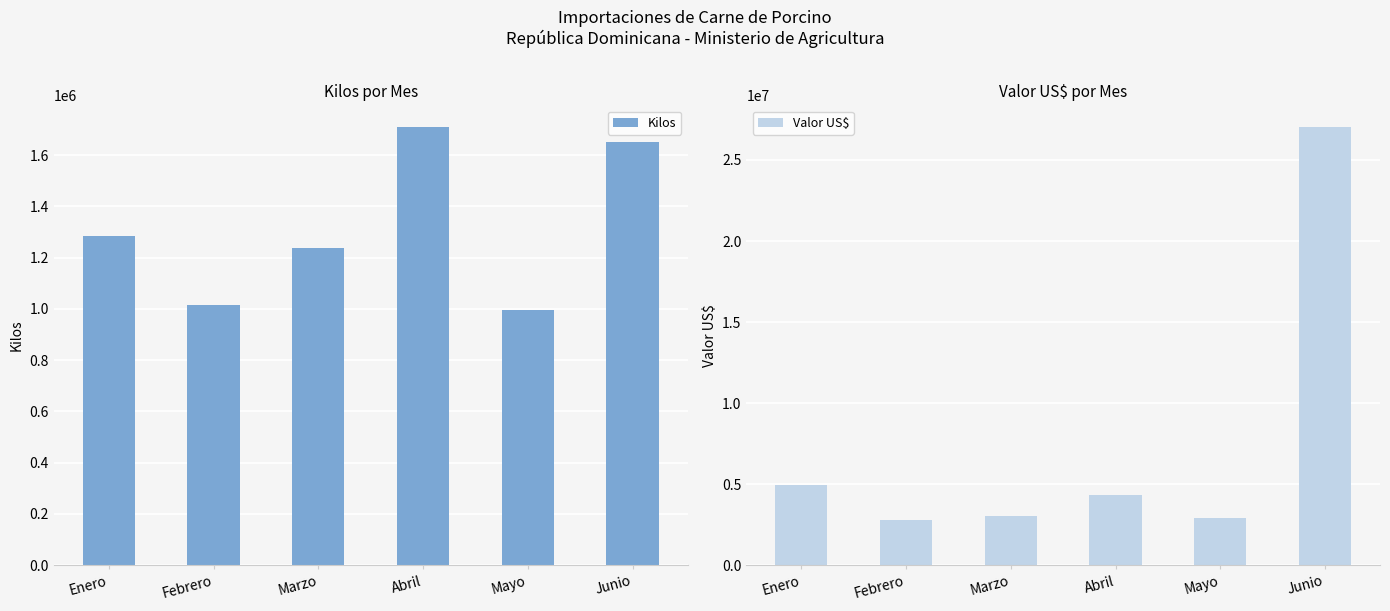

What is the difference between the Kilos values at Mayo and Enero?

290930.3